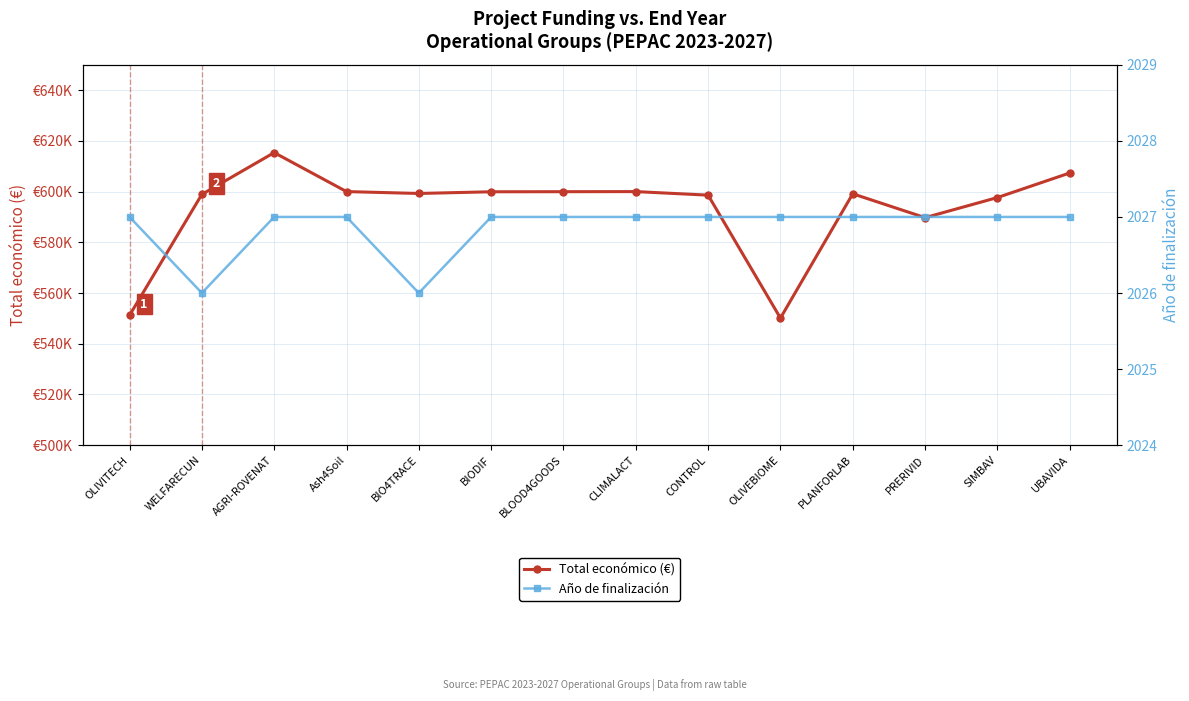

The Total económico (€) series shows 550111 at OLIVEBIOME. True or false?

True